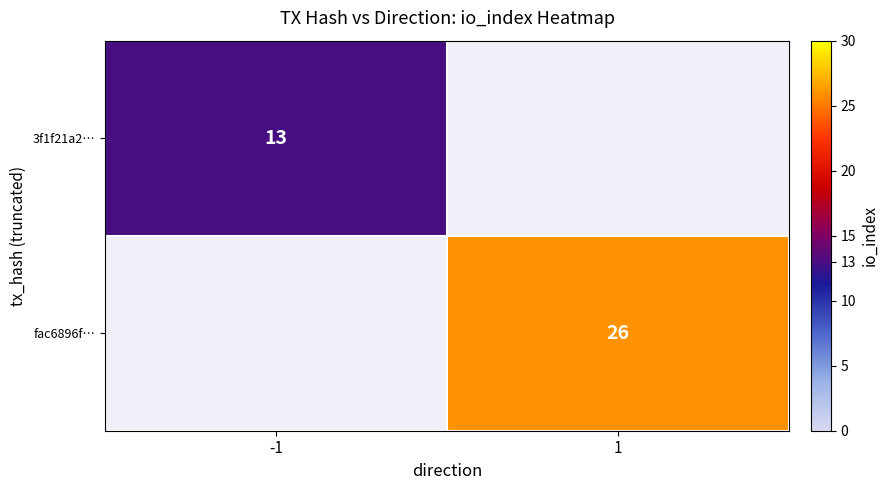

What is the maximum value shown in the chart?

26